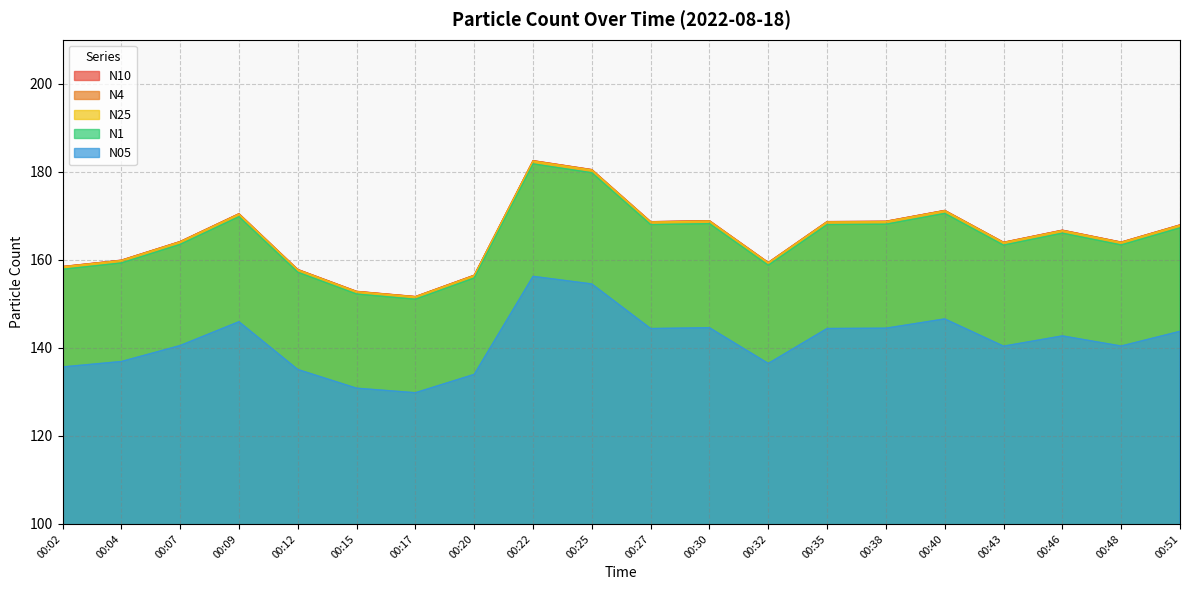

At 00:15, list the series in order from smallest to largest.

N05, N1, N25, N4, N10